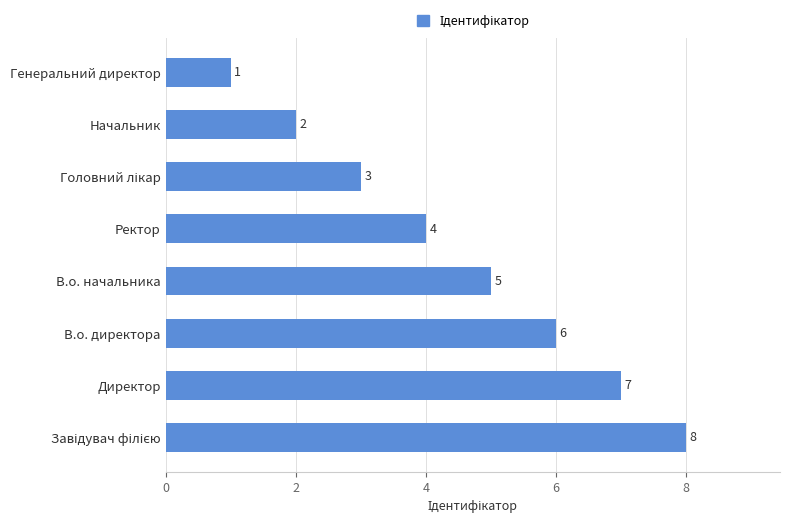

Between Директор and Начальник, which is larger?

Директор